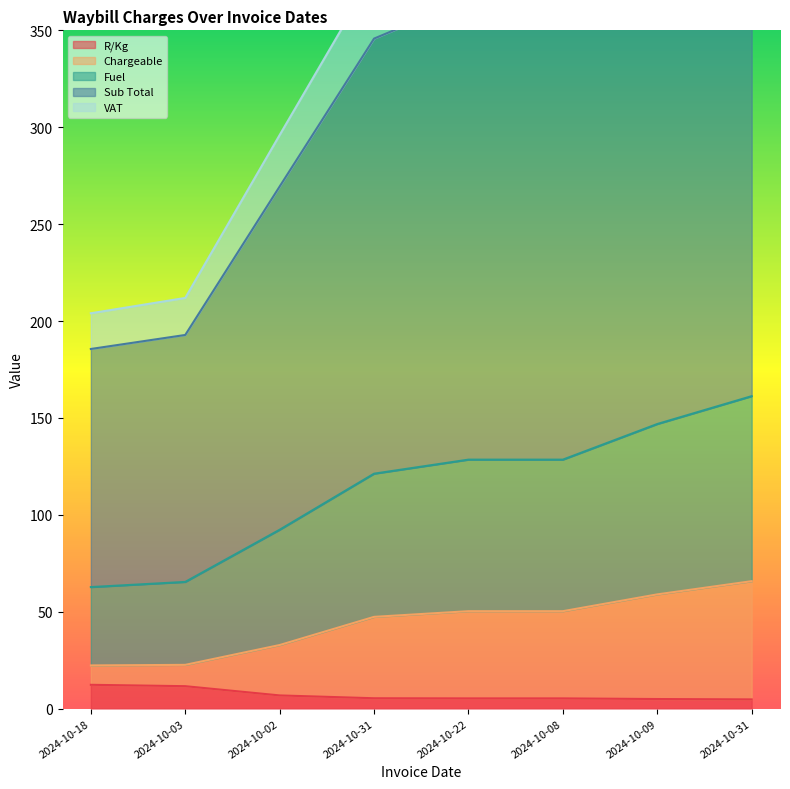

True or false: VAT and Fuel intersect in this chart.

False